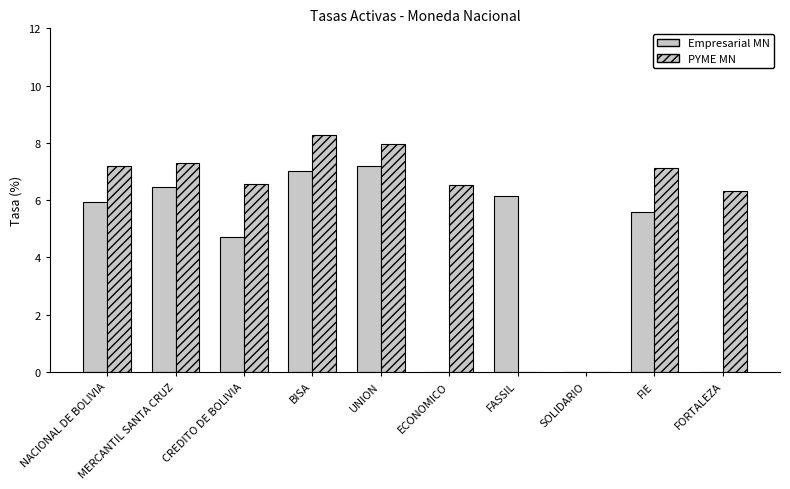

How many series are shown in this chart?

2